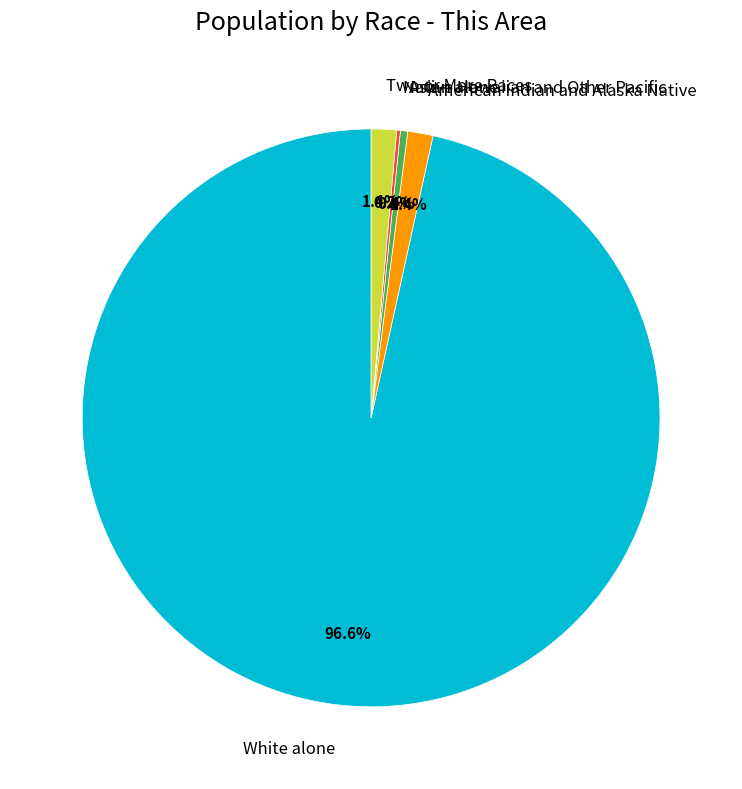

What is the largest slice in the pie chart?

White alone